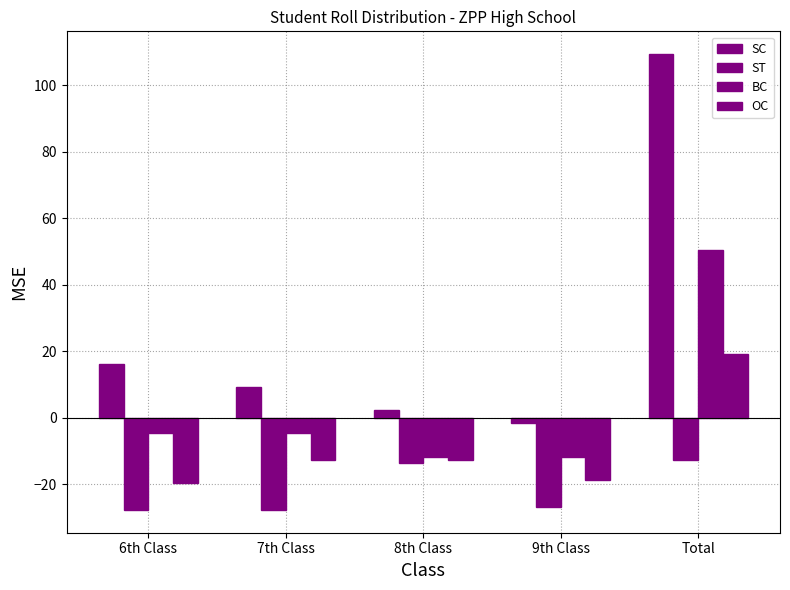

List the series in order of their overall mean, lowest first.

ST, OC, BC, SC